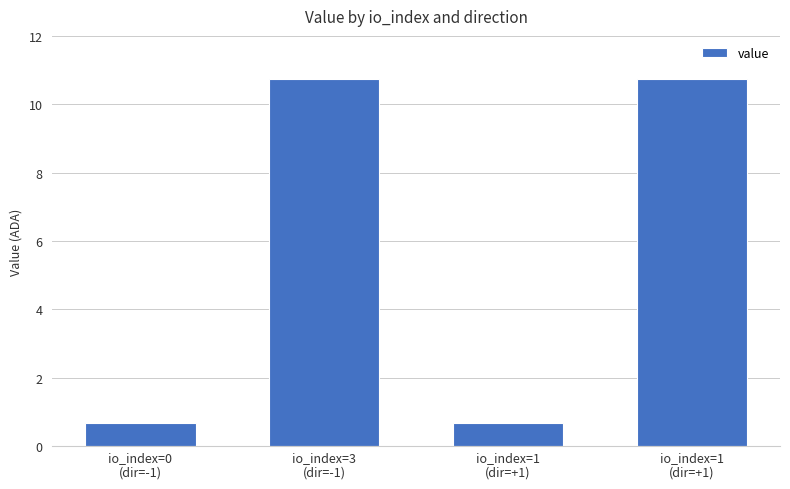

Reading right to left, what are all the values shown in this chart?

io_index=1
(dir=+1)=10.7	io_index=1
(dir=+1)=0.7	io_index=3
(dir=-1)=10.7	io_index=0
(dir=-1)=0.7